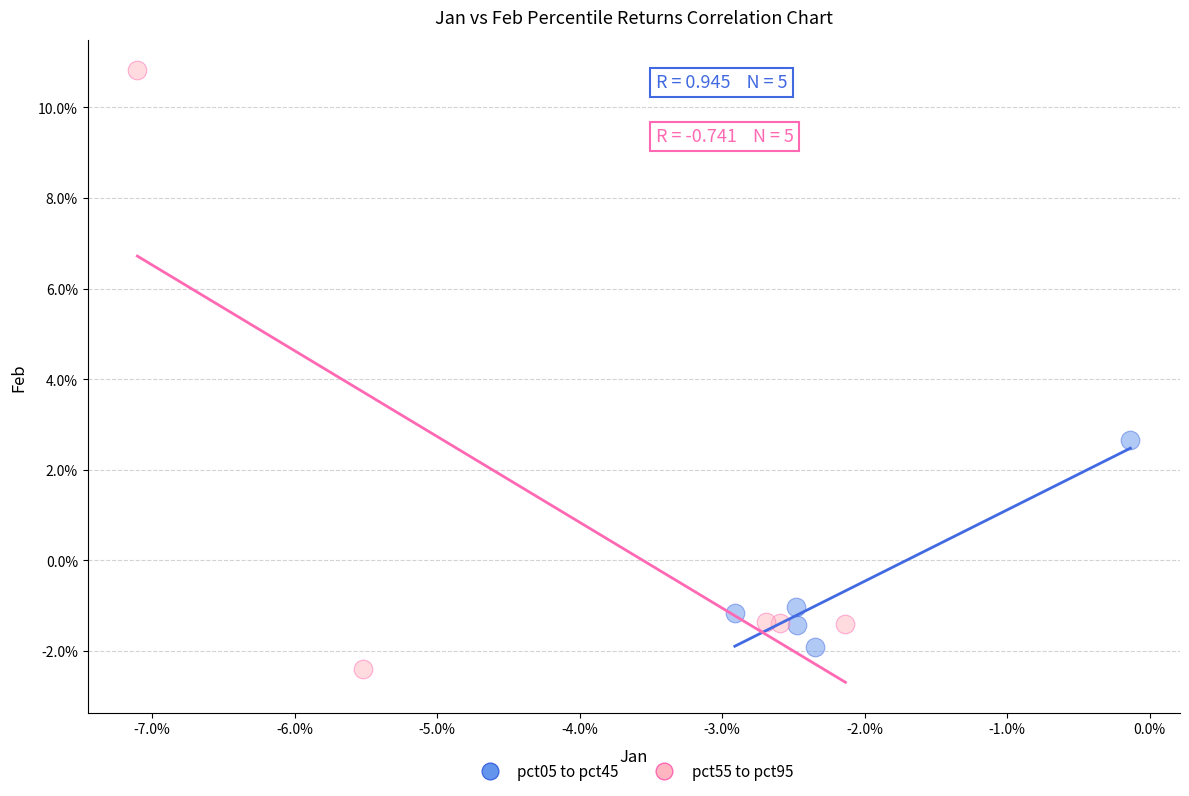

Which series reaches the minimum Y coordinate?

pct55 to pct95